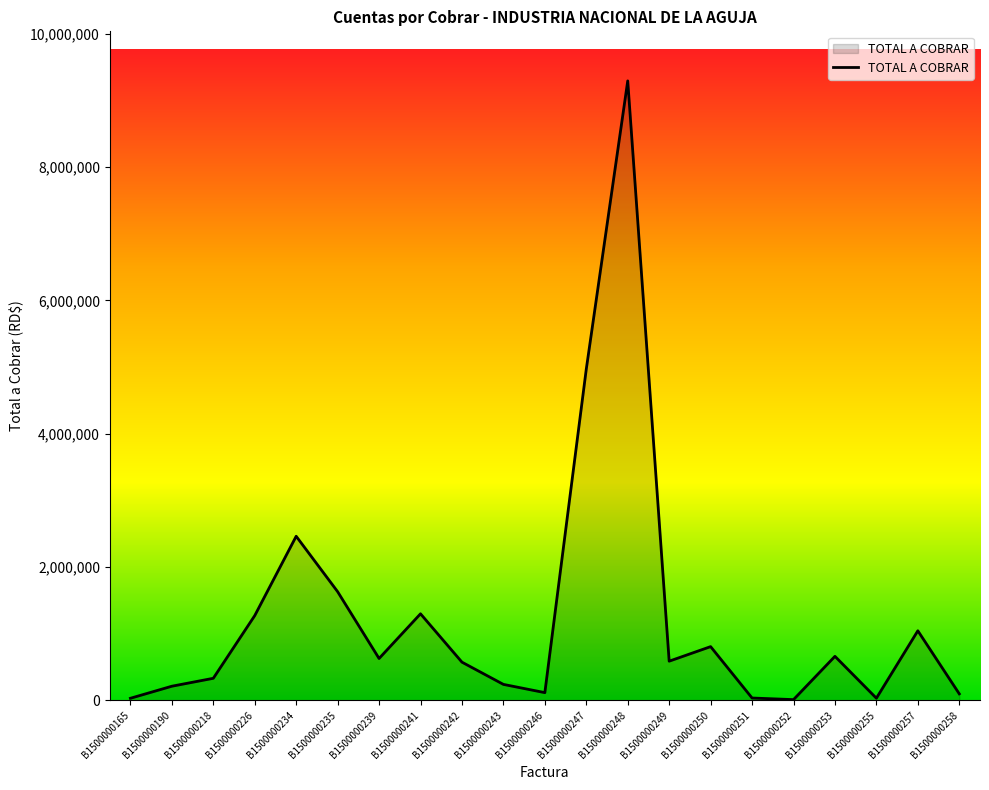

Which label corresponds to the largest value in the chart?

B1500000248